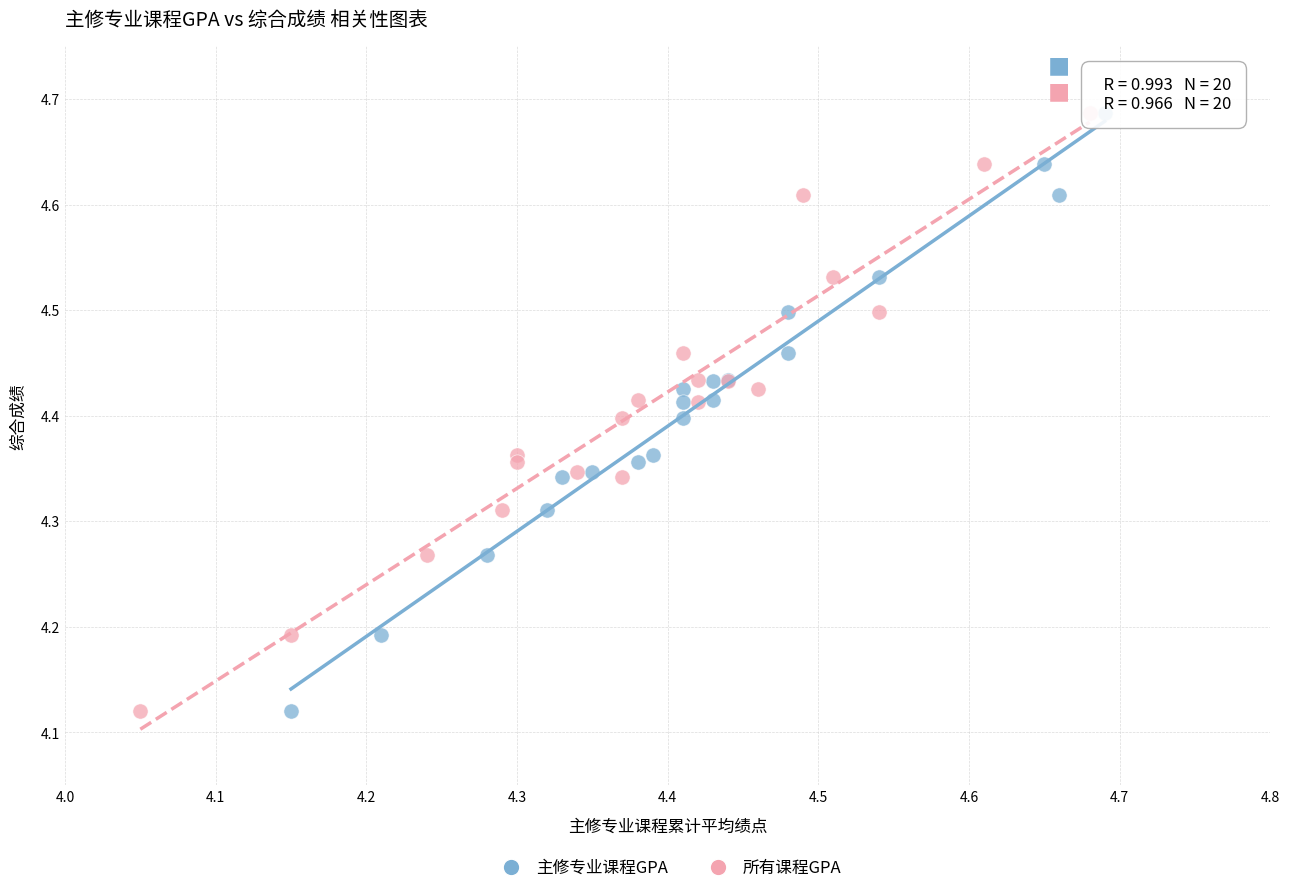

What are all the series names shown in the legend?

主修专业课程GPA, 所有课程GPA